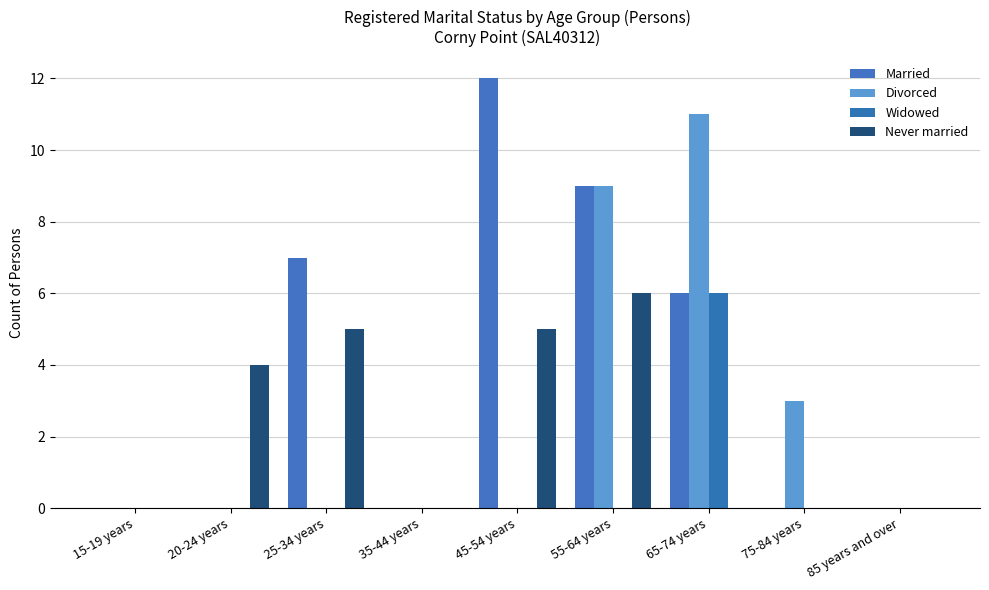

Are the bars grouped side by side (vs. stacked)?

Yes